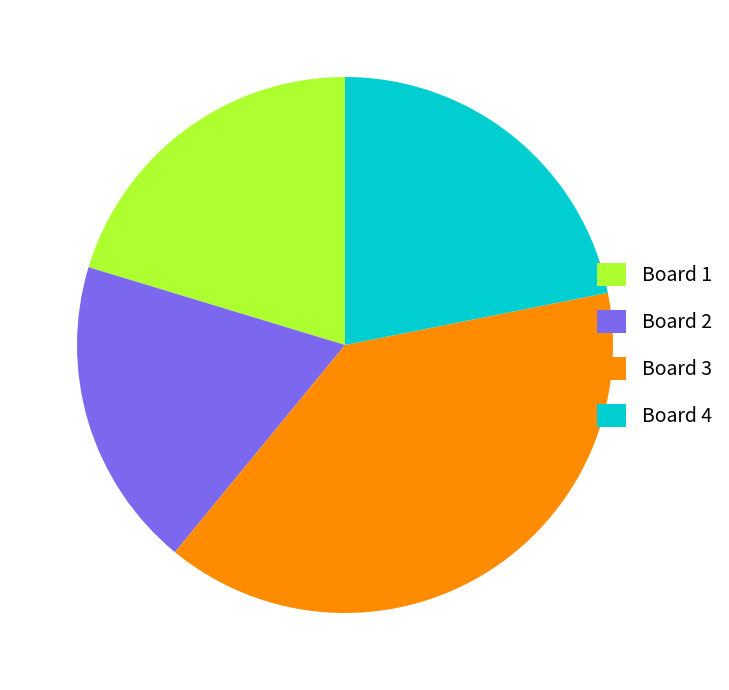

Which has a higher value, Board 2 or Board 4?

Board 4